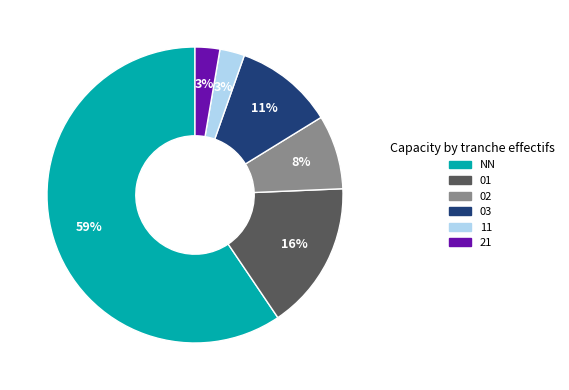

How many slices are in this pie chart?

6